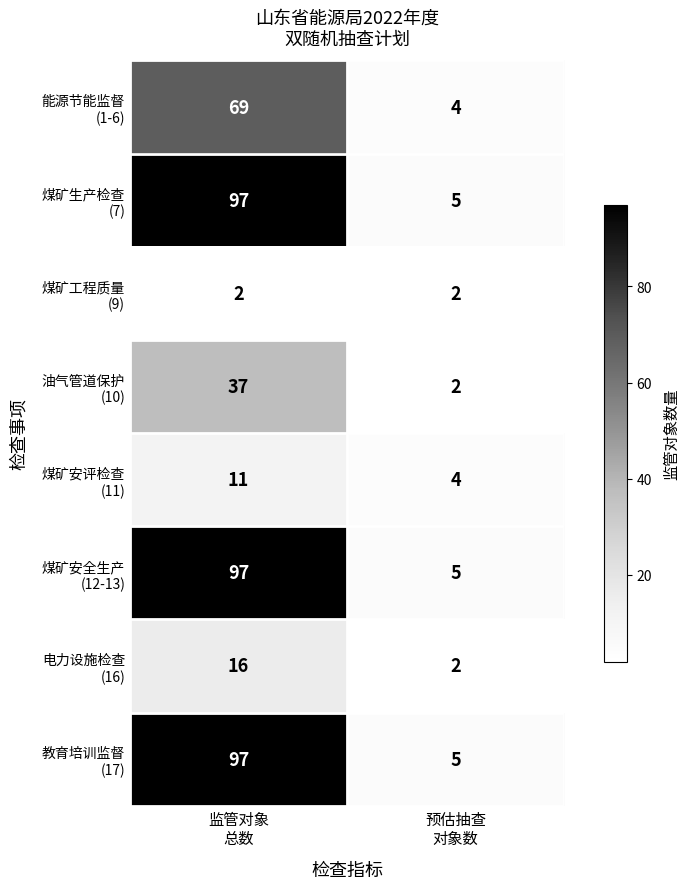

What is the maximum value shown in the chart?

97